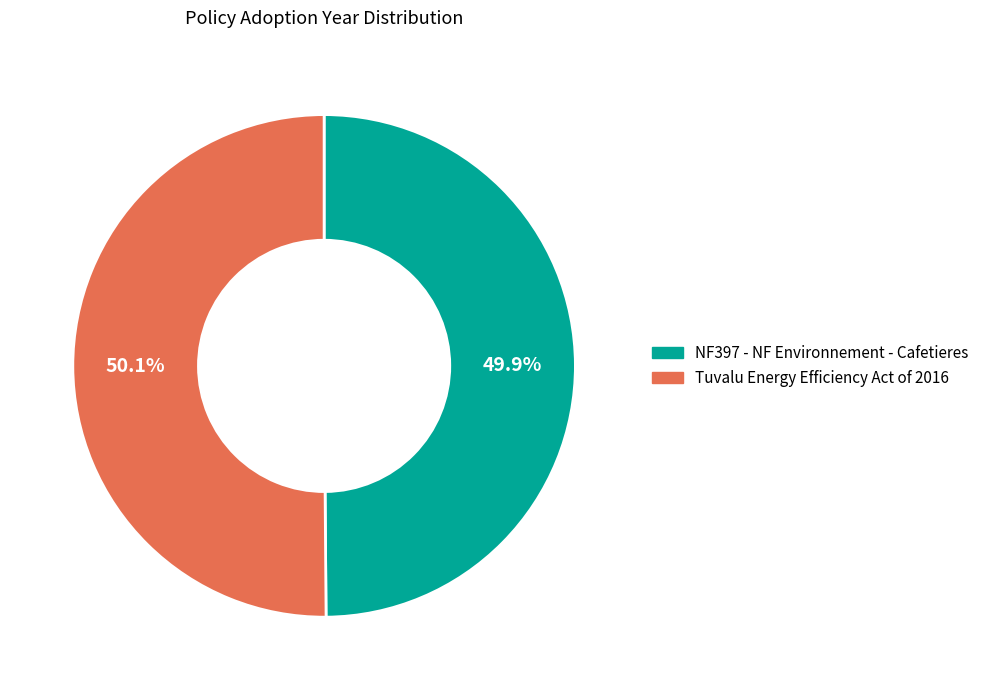

What percentage do NF397 - NF Environnement - Cafetieres and Tuvalu Energy Efficiency Act of 2016 together represent?

100.0%